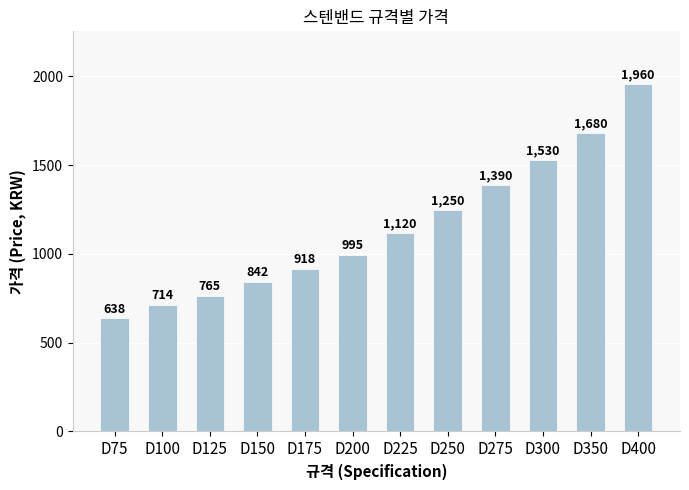

What is the difference between the maximum and minimum values?

1322